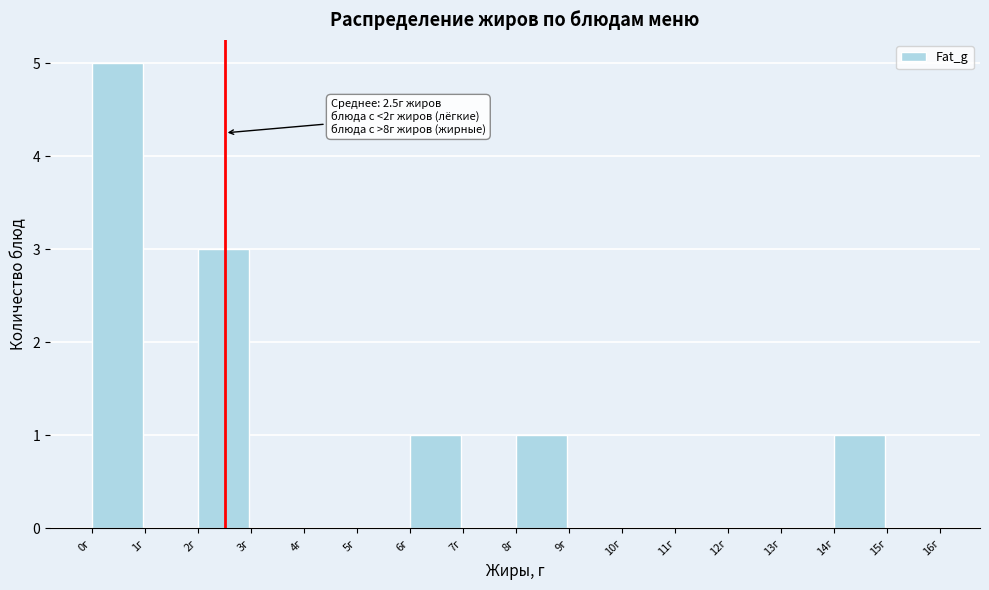

Which range on the x-axis has the tallest bar?

0 to 1